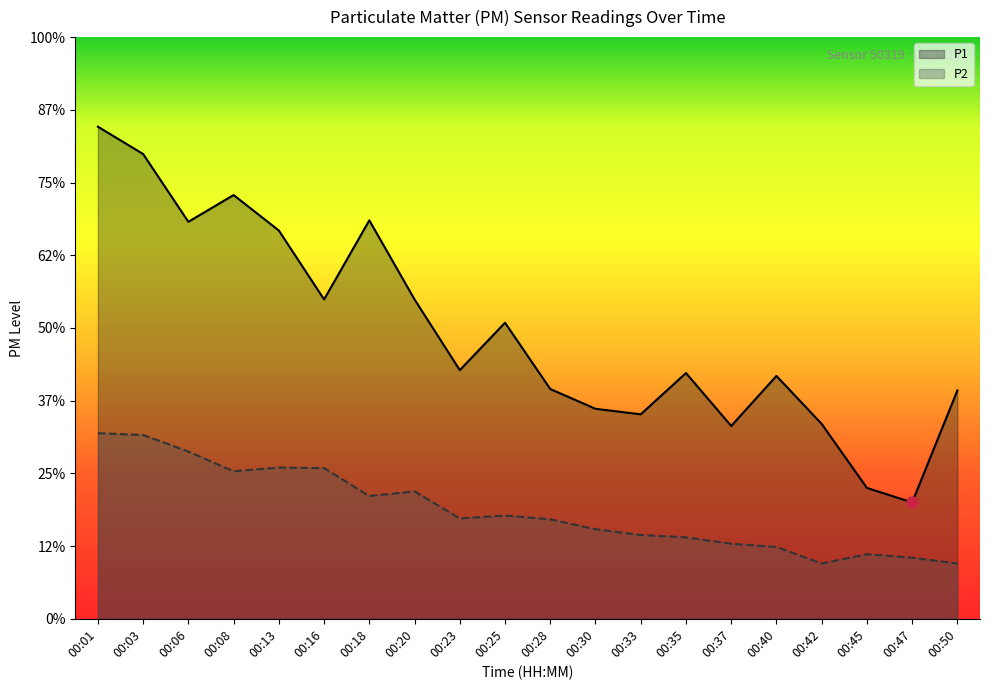

Which series changed the most between 00:06 and 00:37?

P1